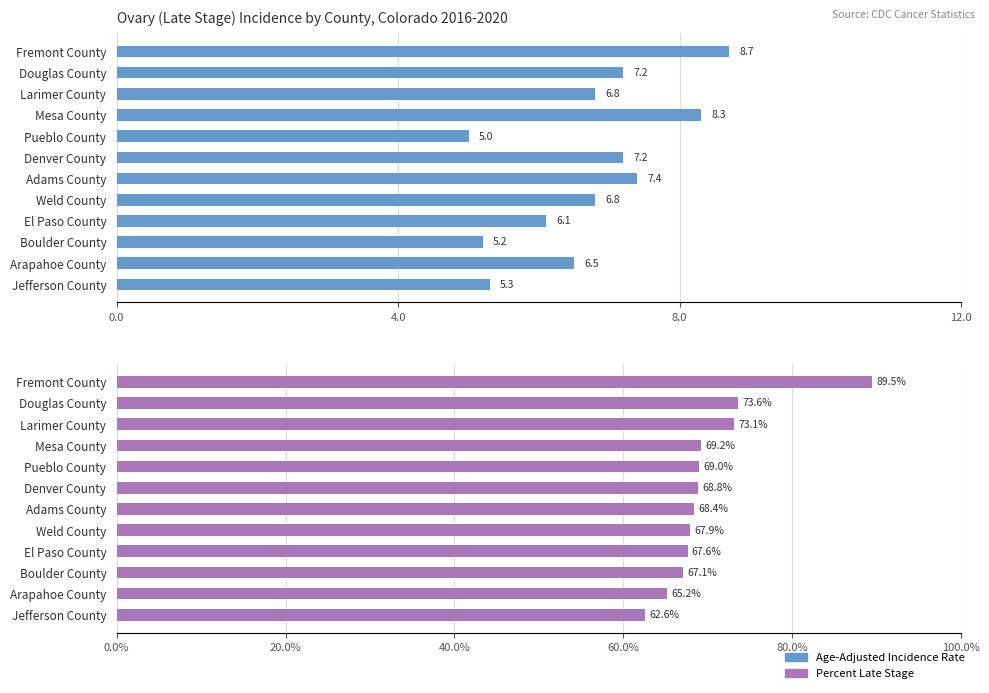

What are all the series names shown in the legend?

Age-Adjusted Incidence Rate, Percent Late Stage